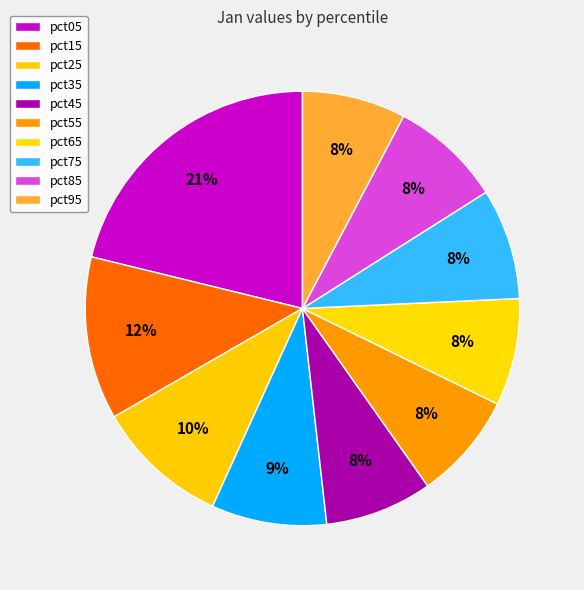

To the nearest percent, what percentage of the pie is pct45?

8%